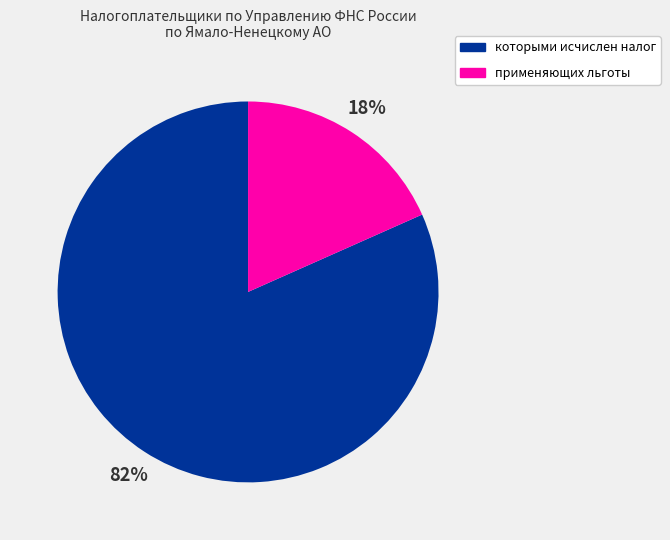

Is there a majority slice in this chart?

Yes